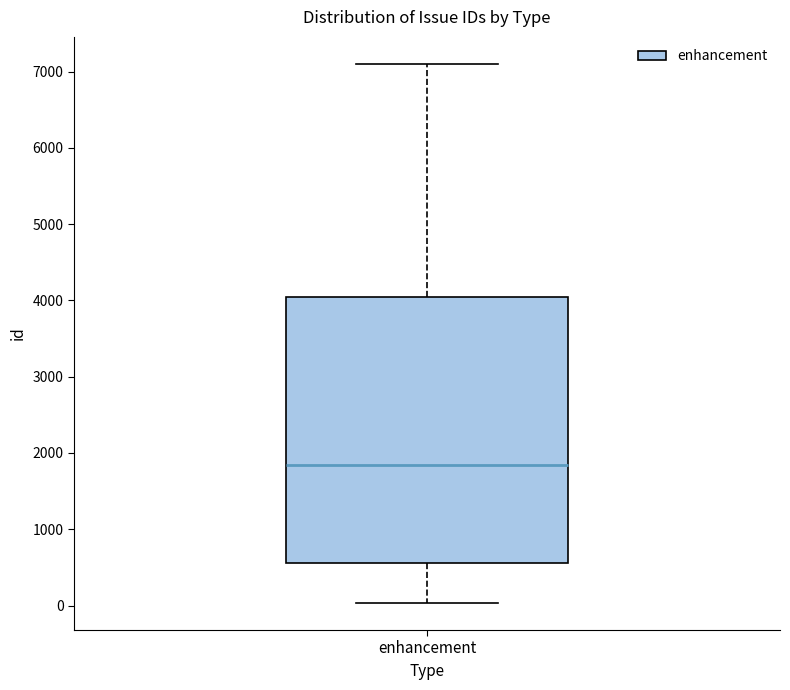

Read this box plot against the y-axis: the position of the median line, the range covered by the box, and the ends of both whiskers. The values are not printed on the chart, so give them approximately, as read against the axis.

median 1800, box 600 to 4000, whiskers 0 to 7100